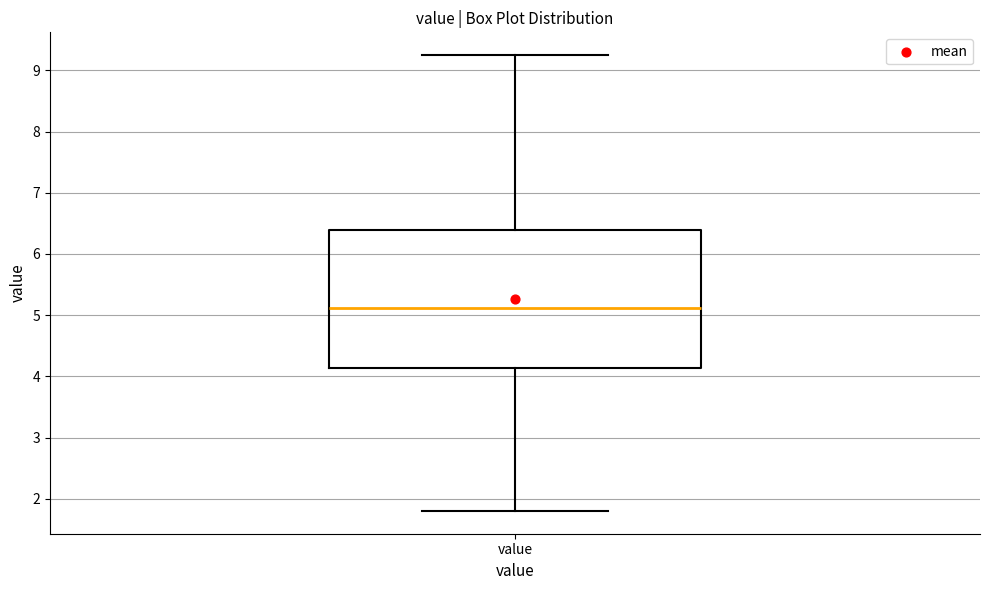

Transcribe this box plot: give where the median line is, the range the box spans, and where the two whiskers end, as read against the y-axis. The values are not printed on the chart, so give them approximately, as read against the axis.

median 5.1, box 4.1 to 6.4, whiskers 1.8 to 9.3